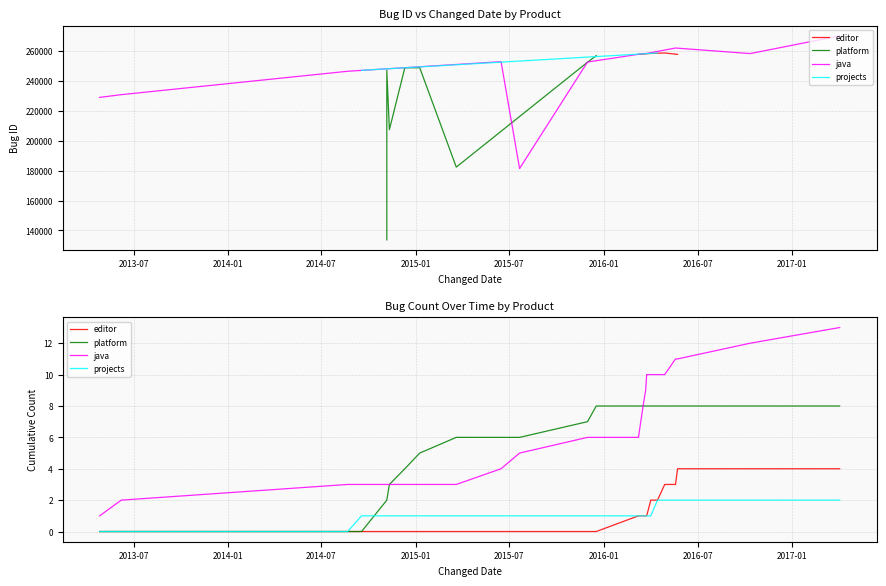

At how many categories does at least one series exceed 7?

12